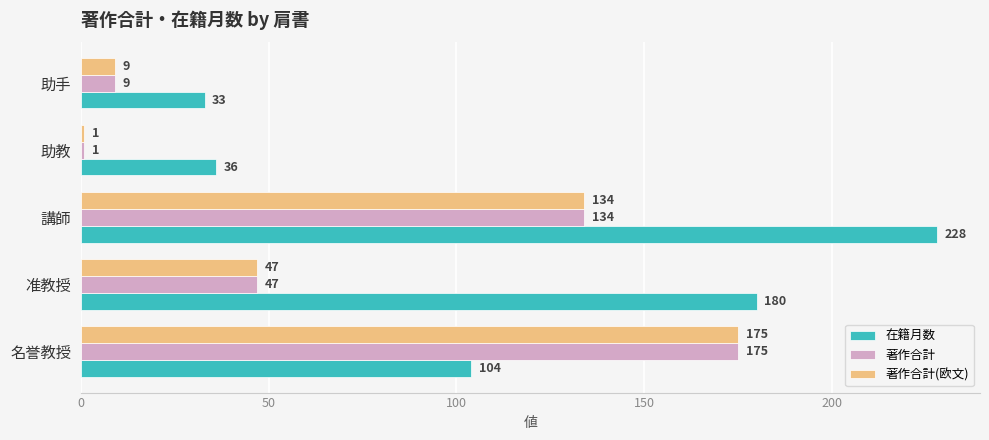

At which category is the sum across all series the highest?

講師